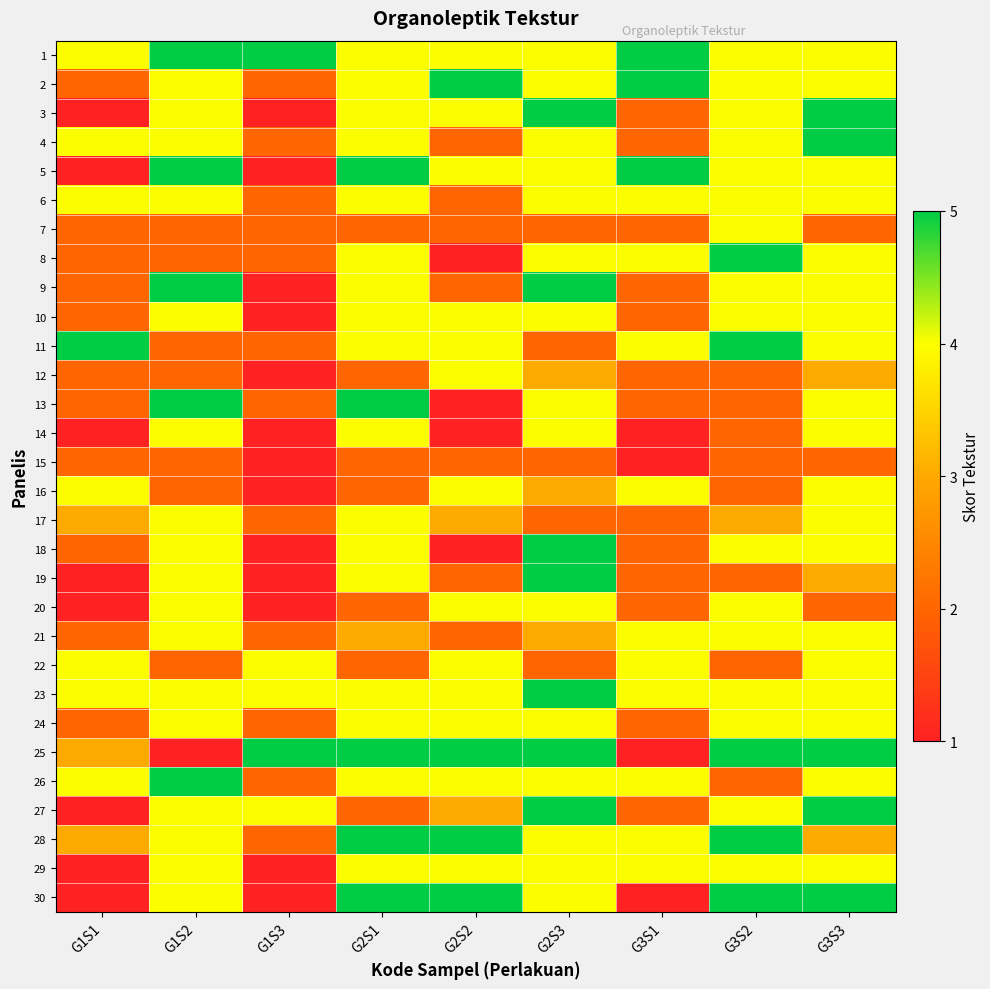

Between G2S2 and G1S3, which is larger?

G1S3